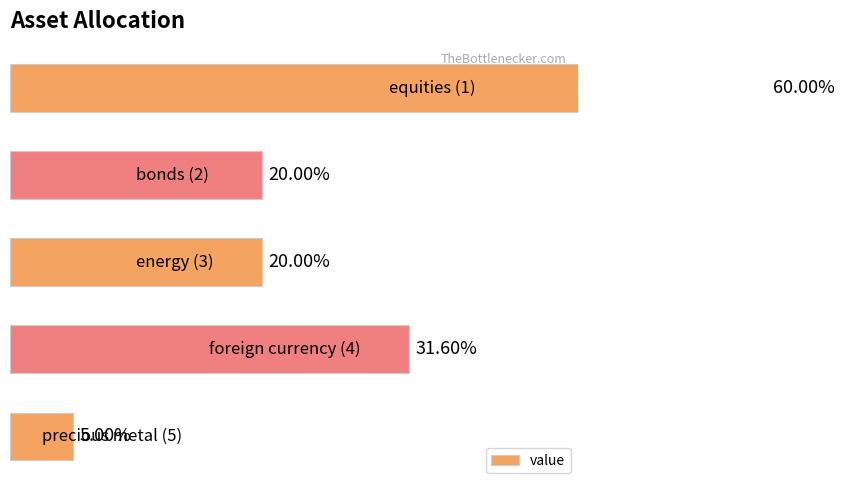

What is the change in value from 0 to 3?

-0.3